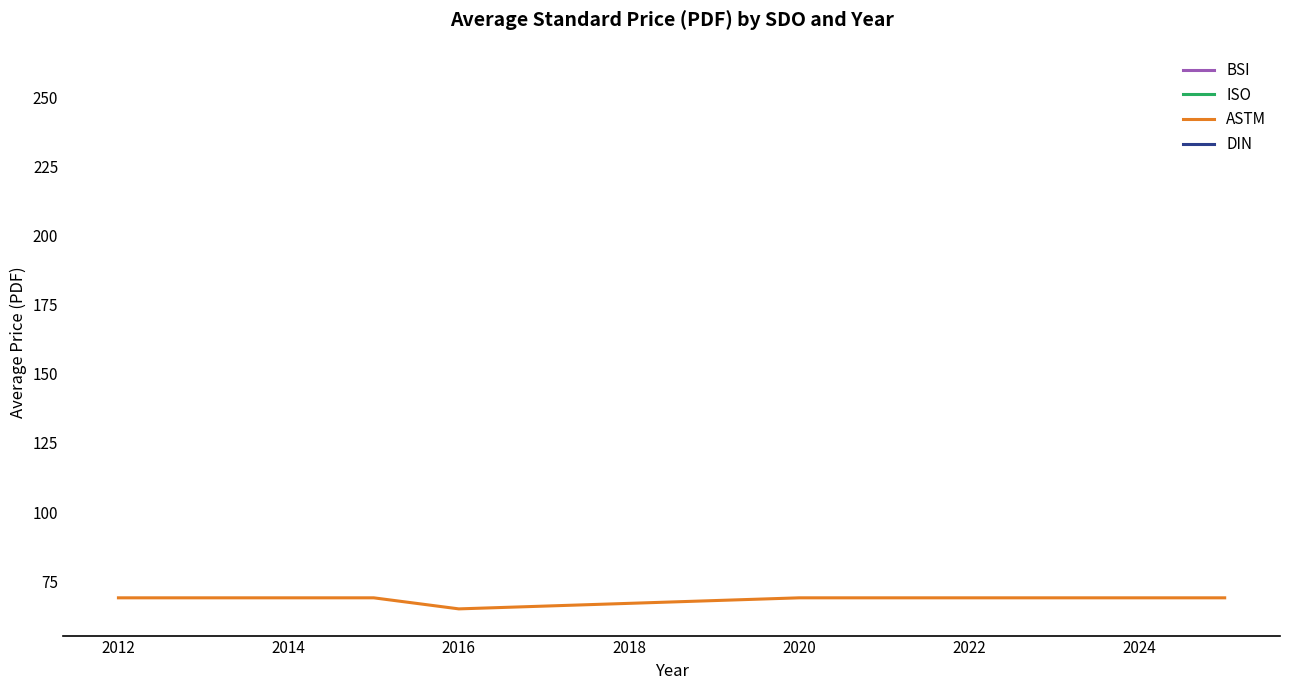

Is it true that ASTM equals 69 at 2020?

True